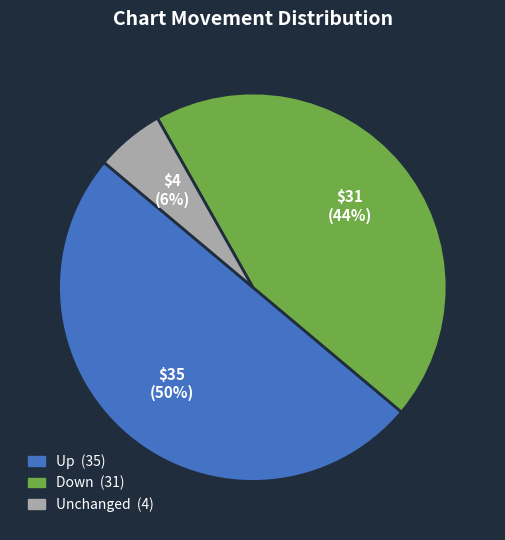

To the nearest percent, what is the average slice percentage?

33%